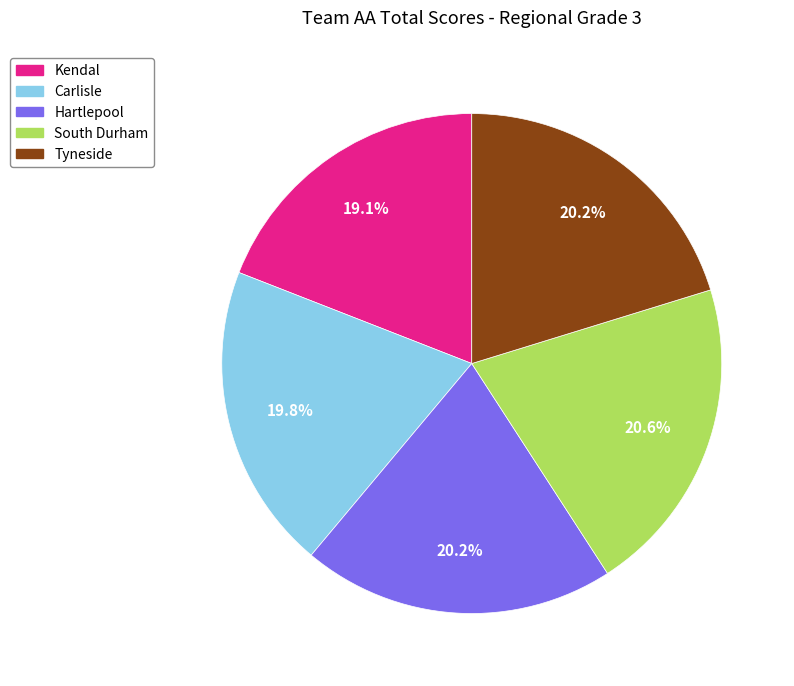

Is there a majority slice in this chart?

No